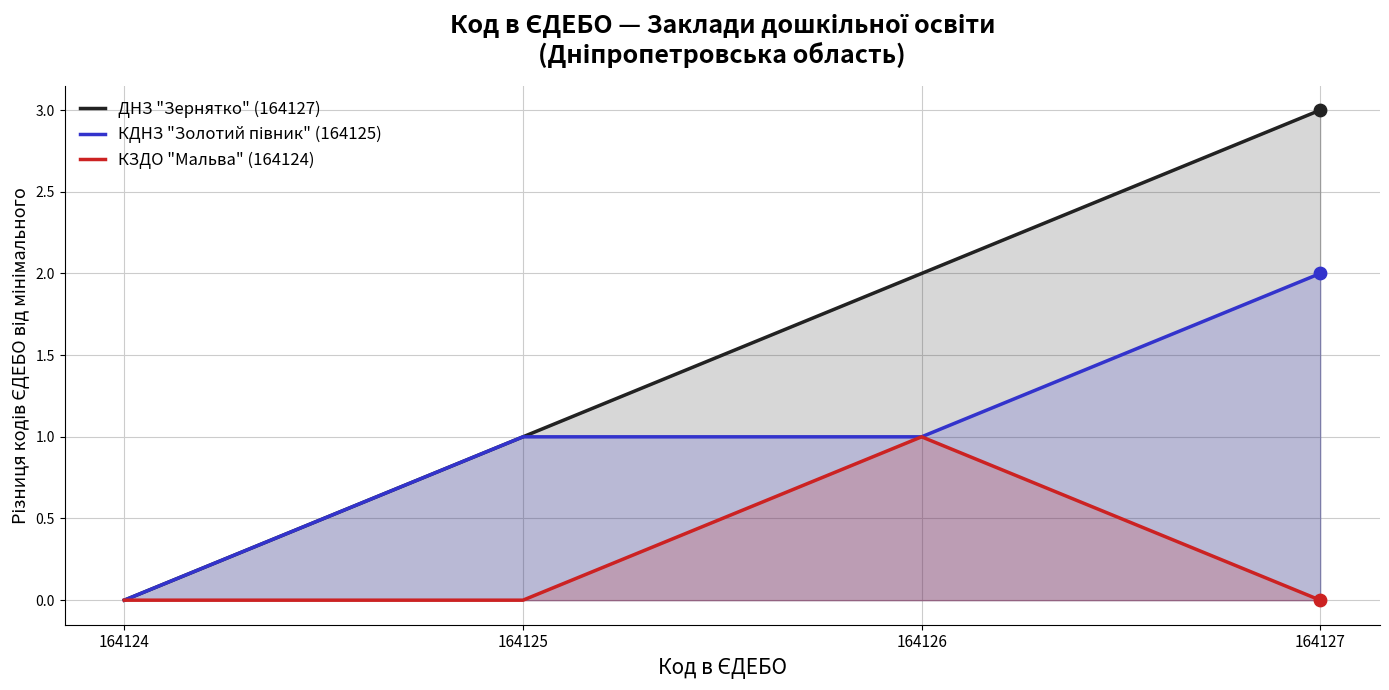

Is the value of ДНЗ "Зернятко" (164127) at 164126 greater than the value of КЗДО "Мальва" (164124) at 164125?

Yes